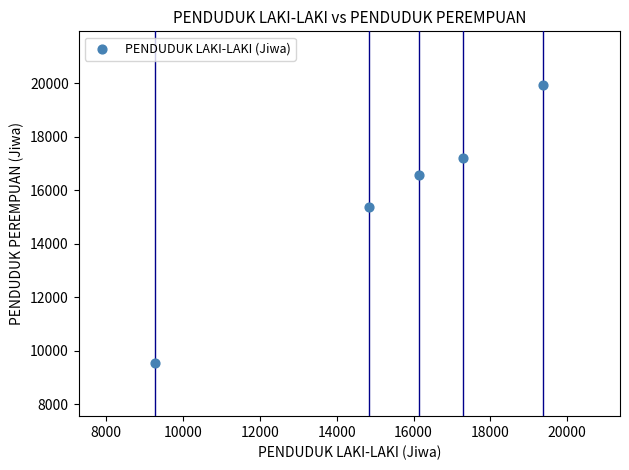

What is the range of Y values (max minus min)?

10393